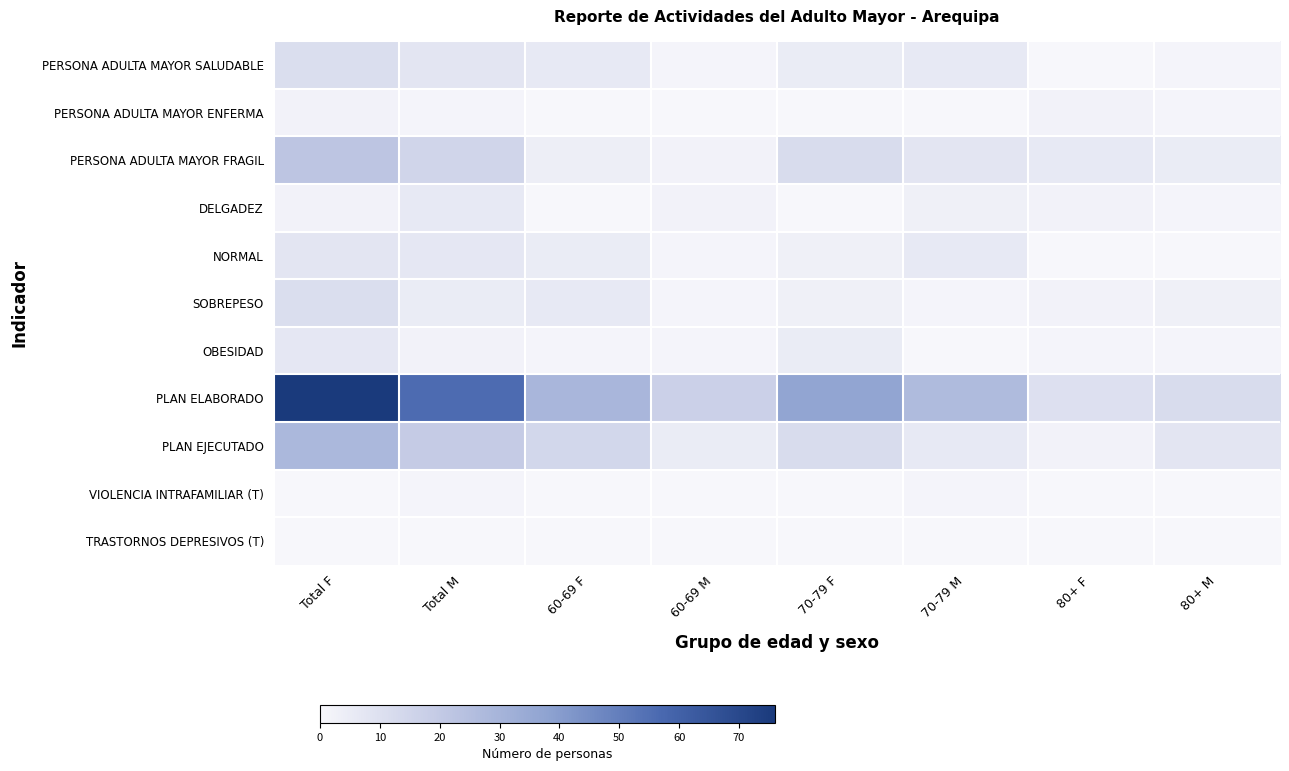

At which category is the sum across all series the highest?

Total F